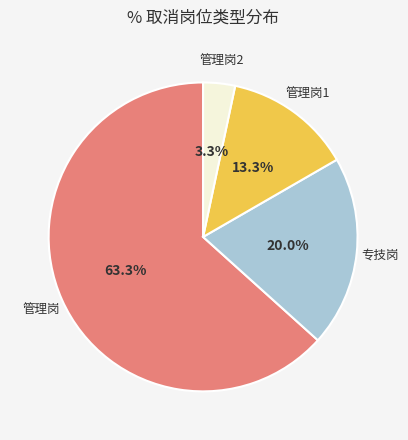

To the nearest percent, what is the difference between the largest and smallest slice percentages?

60%